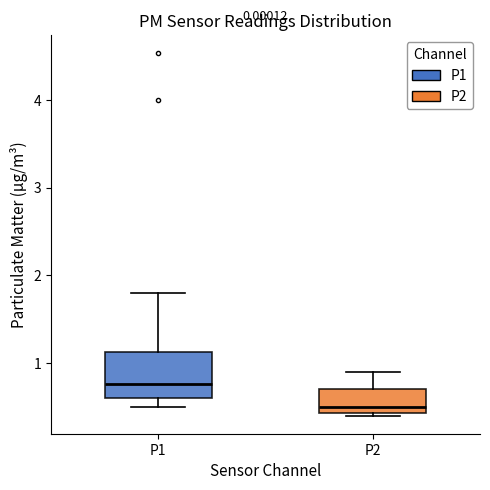

Reading left to right, transcribe this box plot: for each box, give where its median line is, the range the box spans, and where its two whiskers end, as read against the y-axis. The values are not printed on the chart, so give them approximately, as read against the axis.

P1: median 0.8, box 0.6 to 1.1, whiskers 0.5 to 1.8
P2: median 0.5, box 0.4 to 0.7, whiskers 0.4 to 0.9